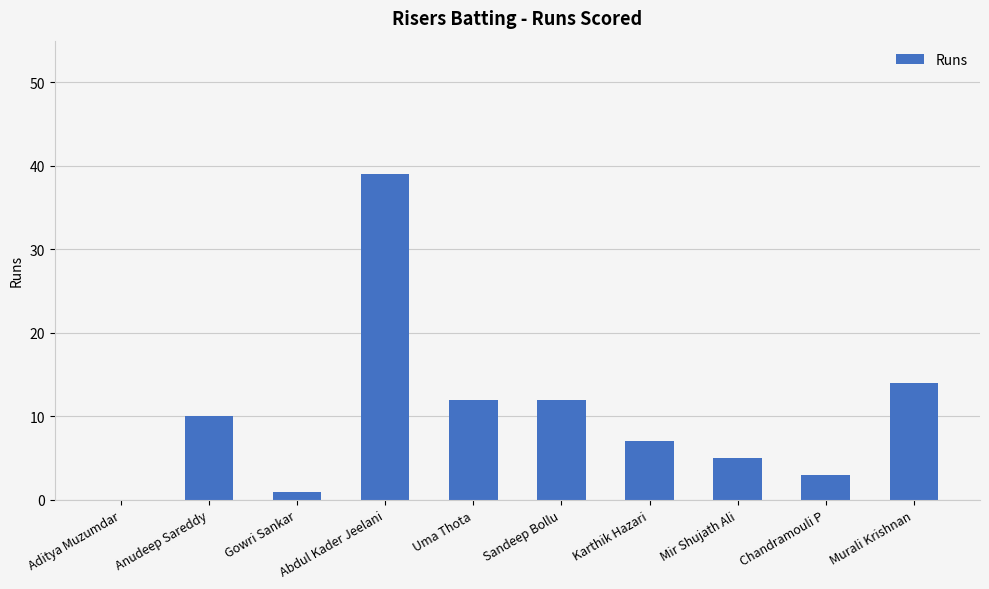

What is the maximum value shown in the chart?

39